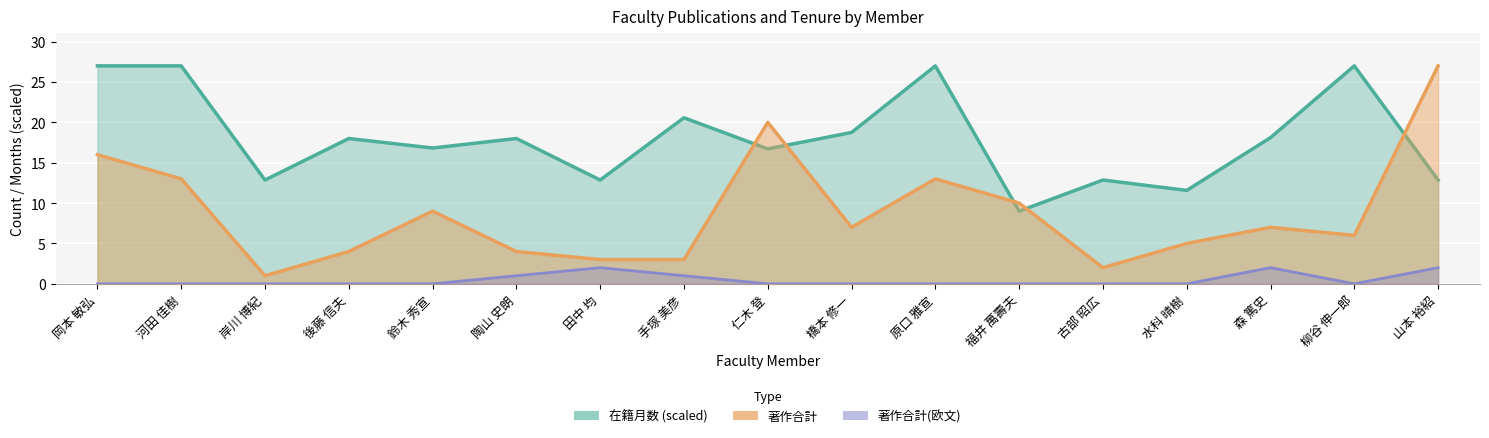

True or false: 著作合計(欧文) and 著作合計 intersect in this chart.

False